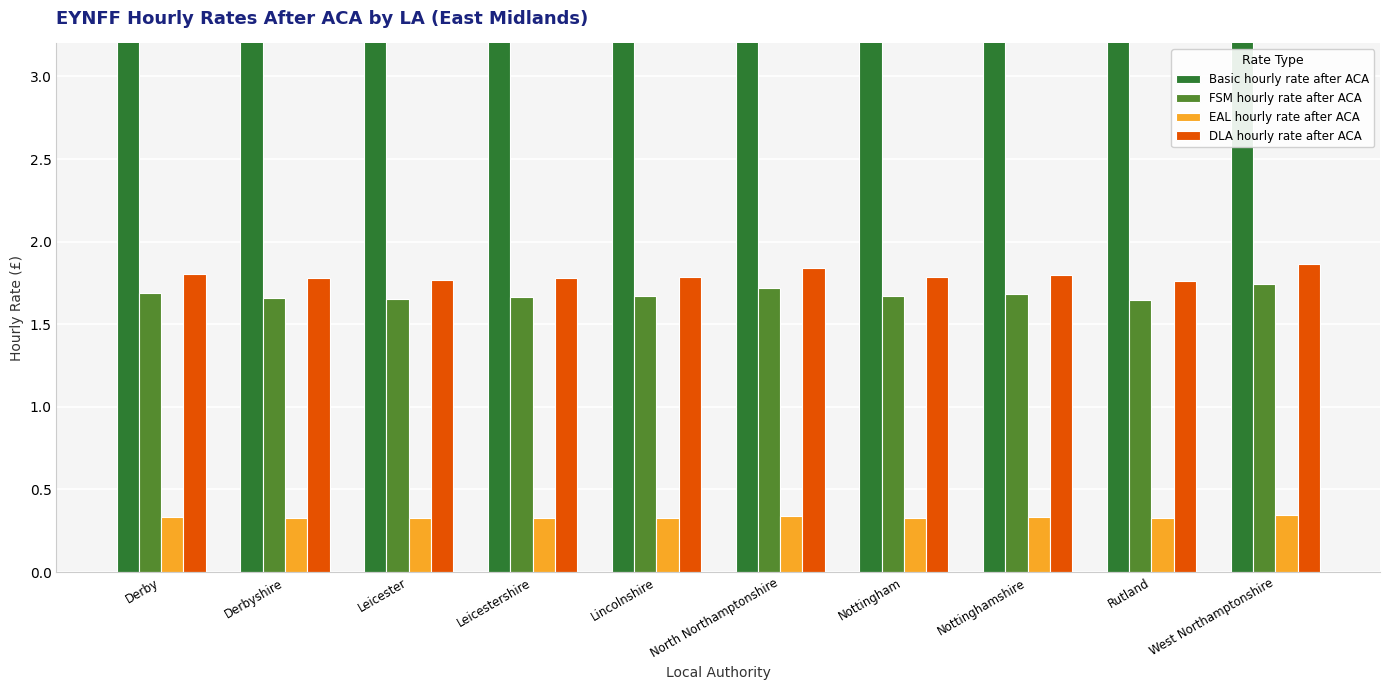

Which category has the highest value in the DLA hourly rate after ACA series?

West Northamptonshire